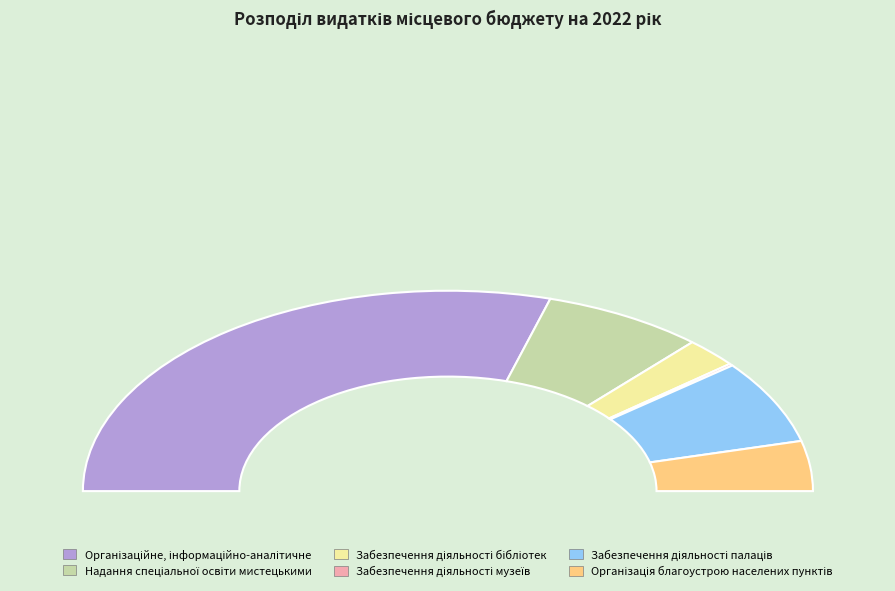

What is the majority slice?

Організаційне, інформаційно-аналітичне